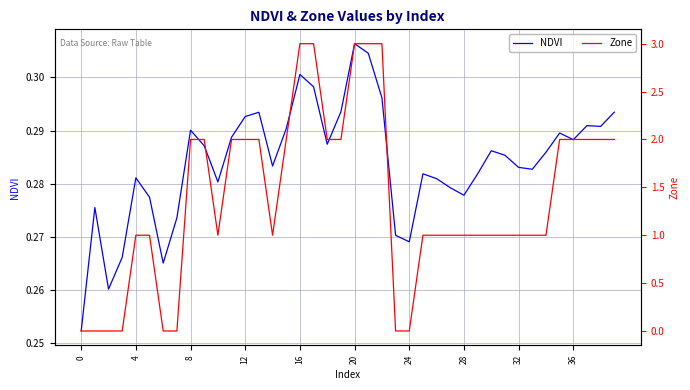

List the series in order of their peak value, lowest first.

NDVI, Zone